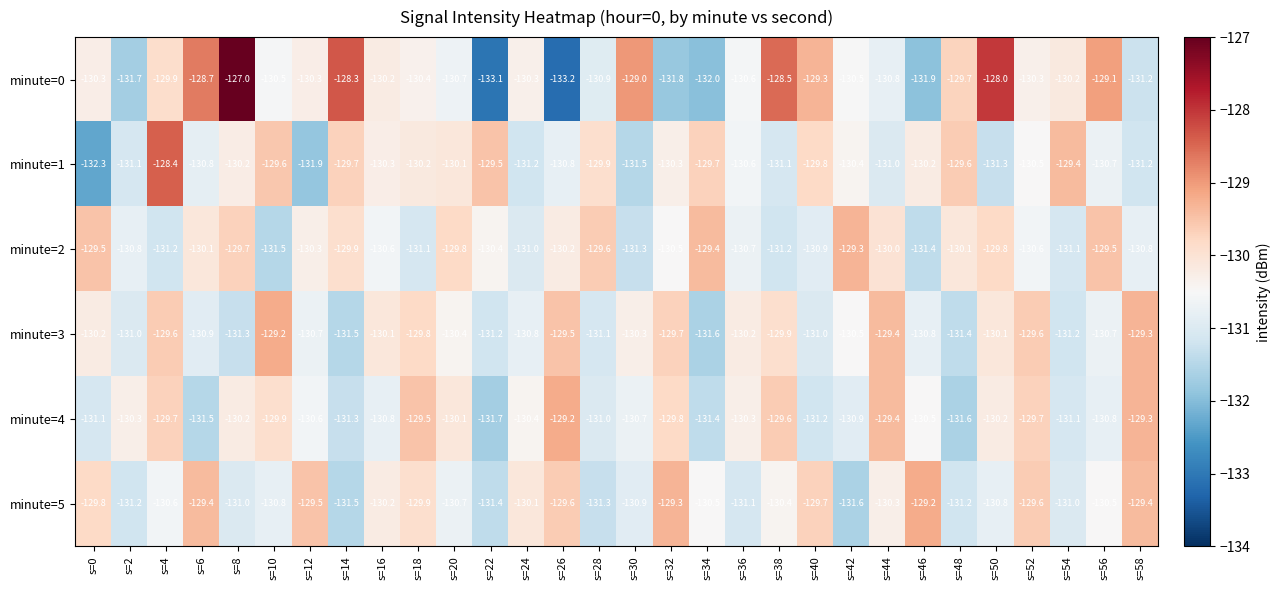

Which series has the largest range (max minus min)?

minute=0